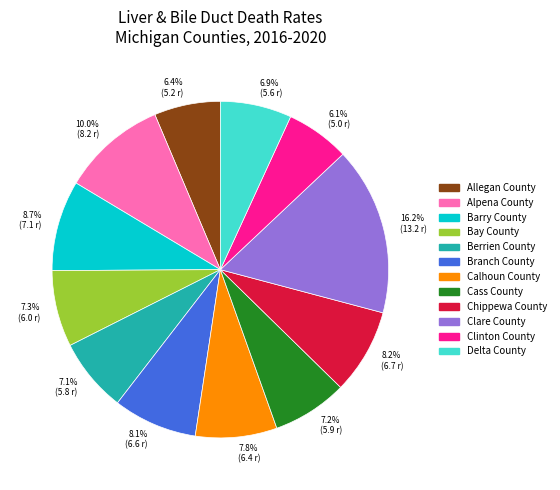

Which category has the biggest portion of the pie?

Clare County